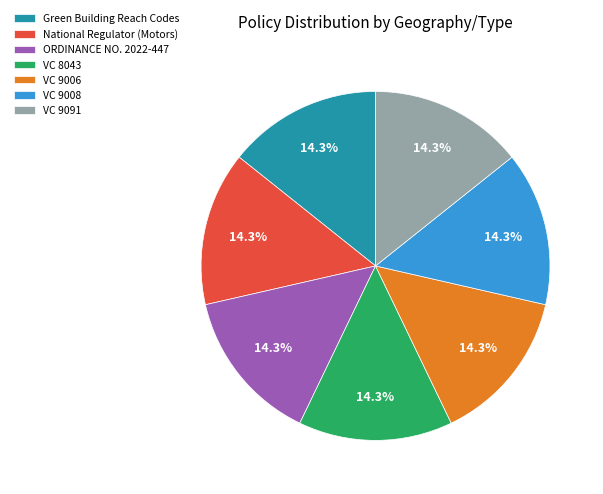

Approximately how many times larger is the value at National Regulator (Motors) compared to Green Building Reach Codes?

1.0